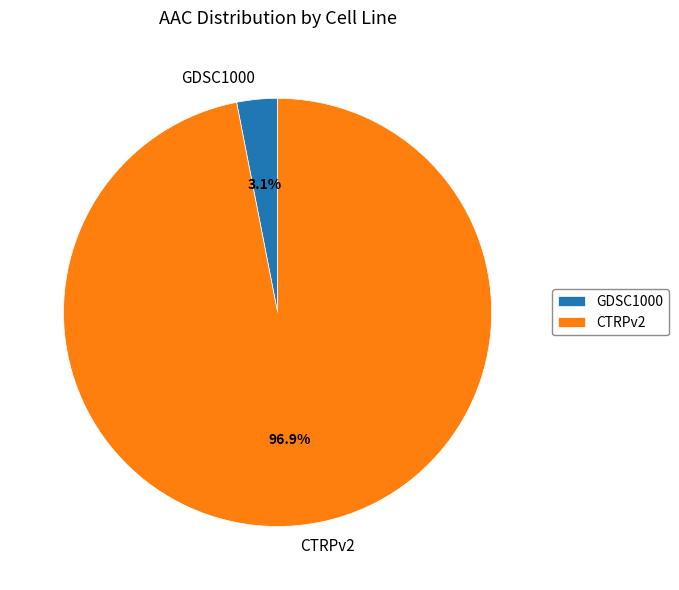

Does GDSC1000 account for over 50% of the chart?

No